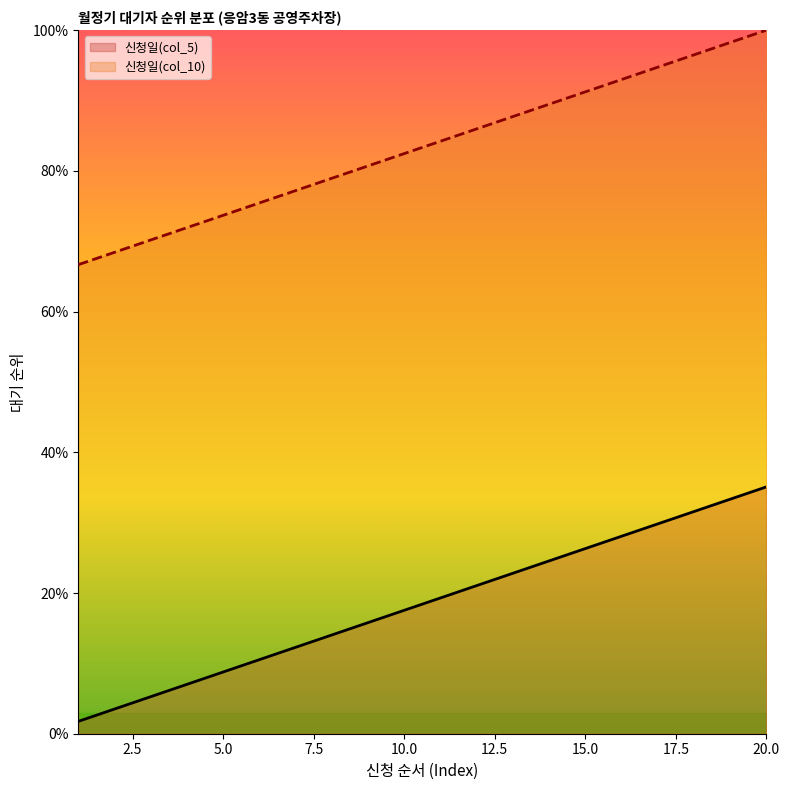

Which series has the largest total across all categories?

신청일(col_10)